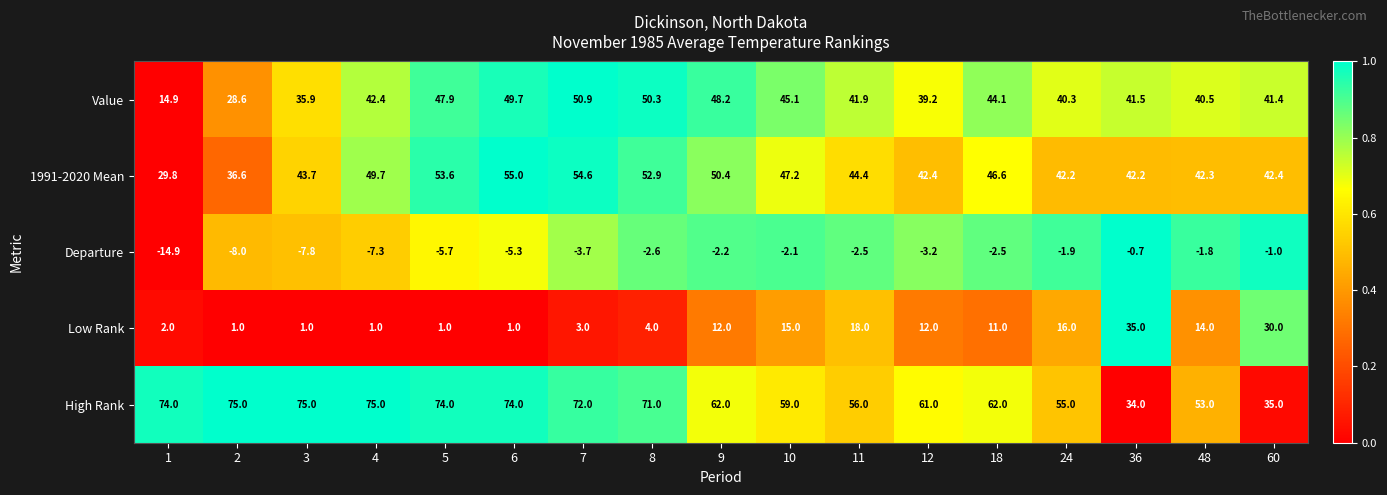

What is the greatest value displayed?

75.0